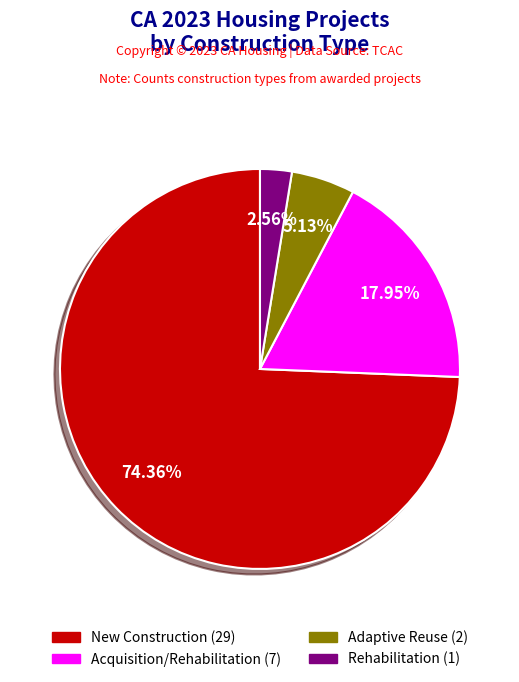

To the nearest percent, what percentage of the pie is Acquisition/Rehabilitation?

18%